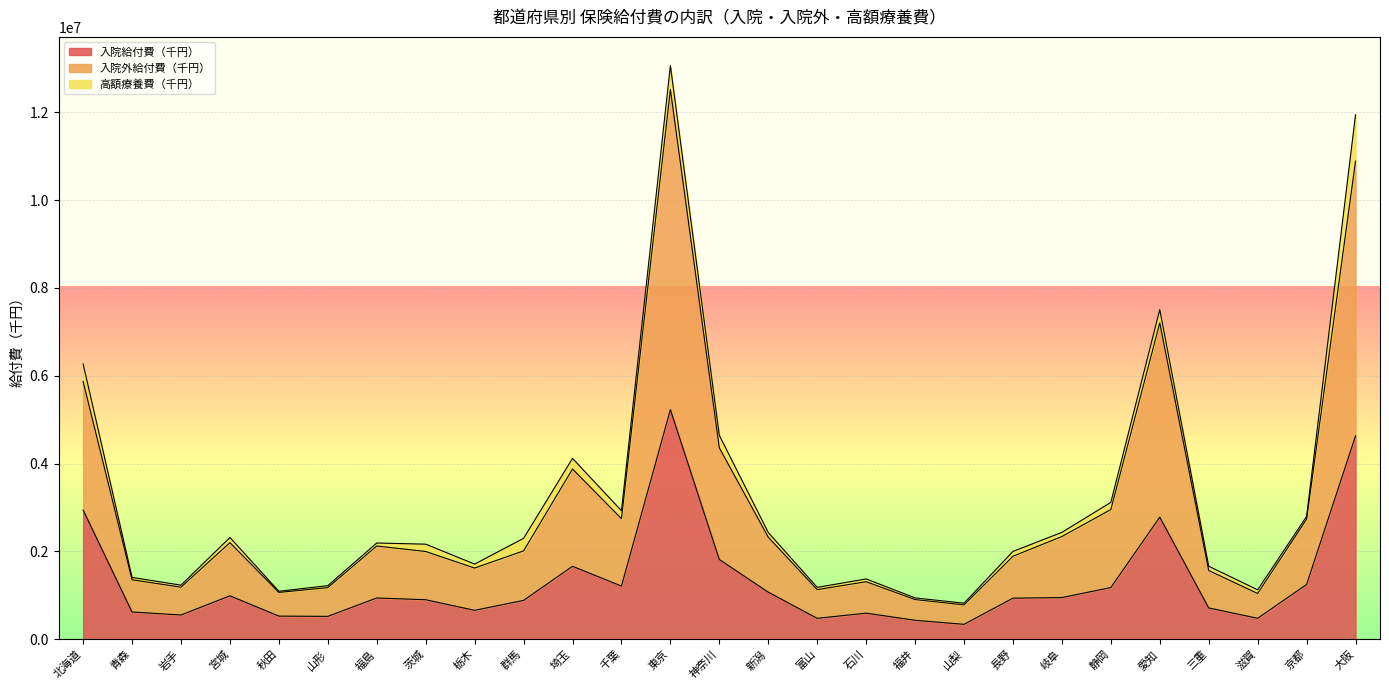

What is the lowest value of the 入院給付費（千円） series?

339758.0